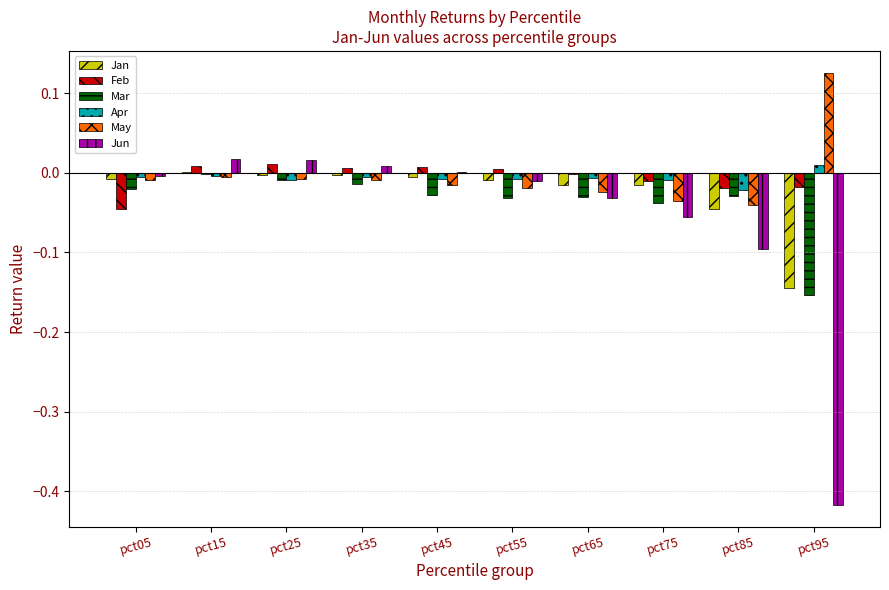

Which category has the highest value across all series?

pct95